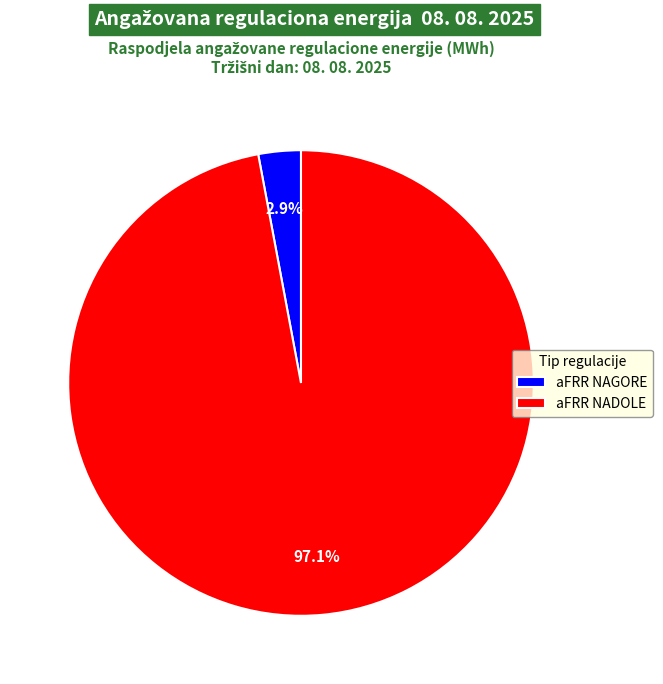

Which slice is the smallest?

aFRR NAGORE